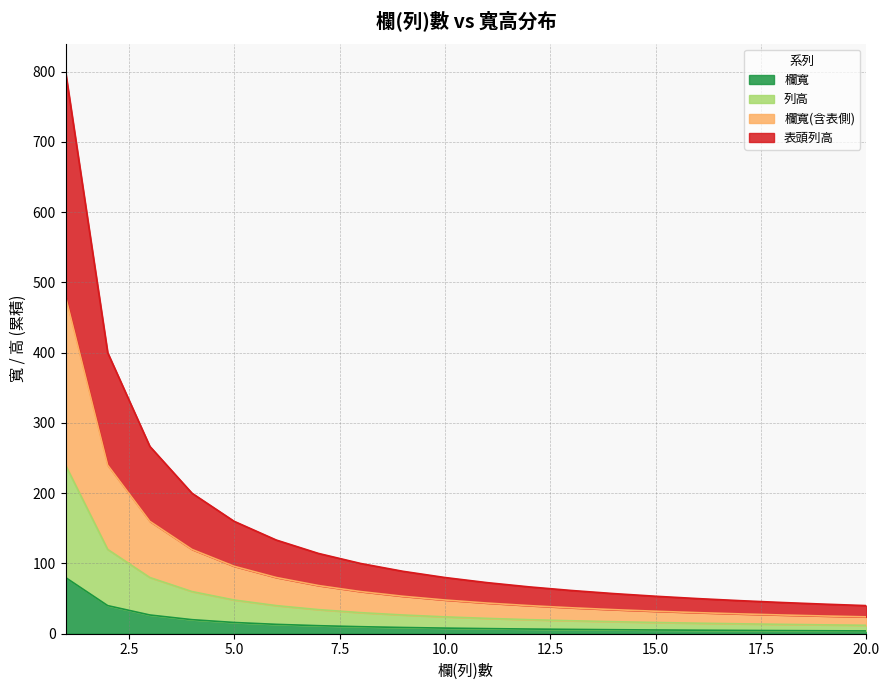

What is the highest value of the 欄寬 series?

80.0